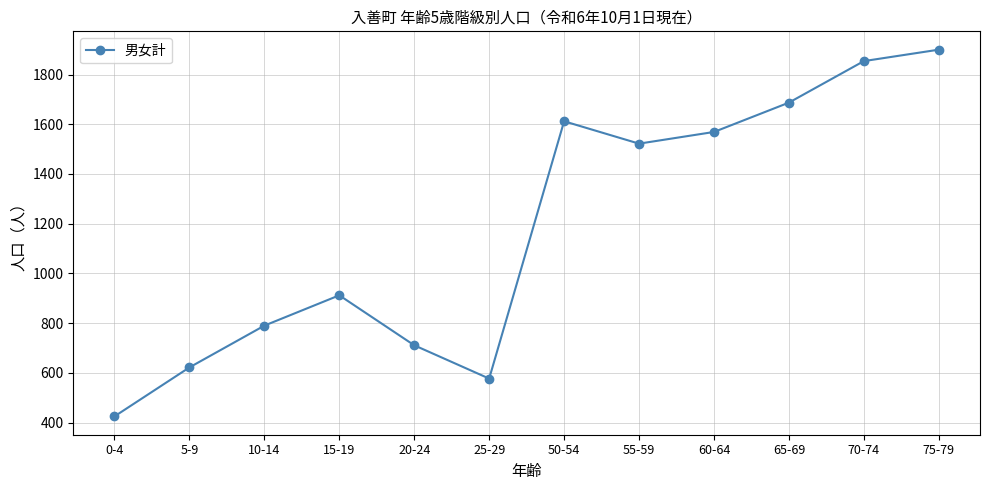

What is the change in value from 50-54 to 75-79?

+288